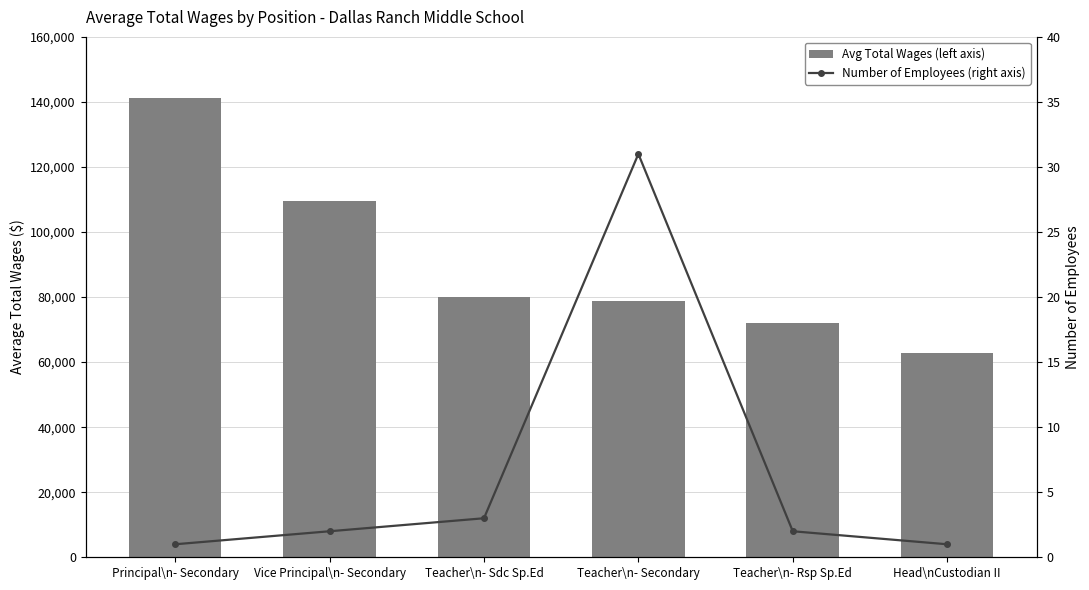

Read the Number of Employees (right axis) value at Teacher\n- Rsp Sp.Ed.

2